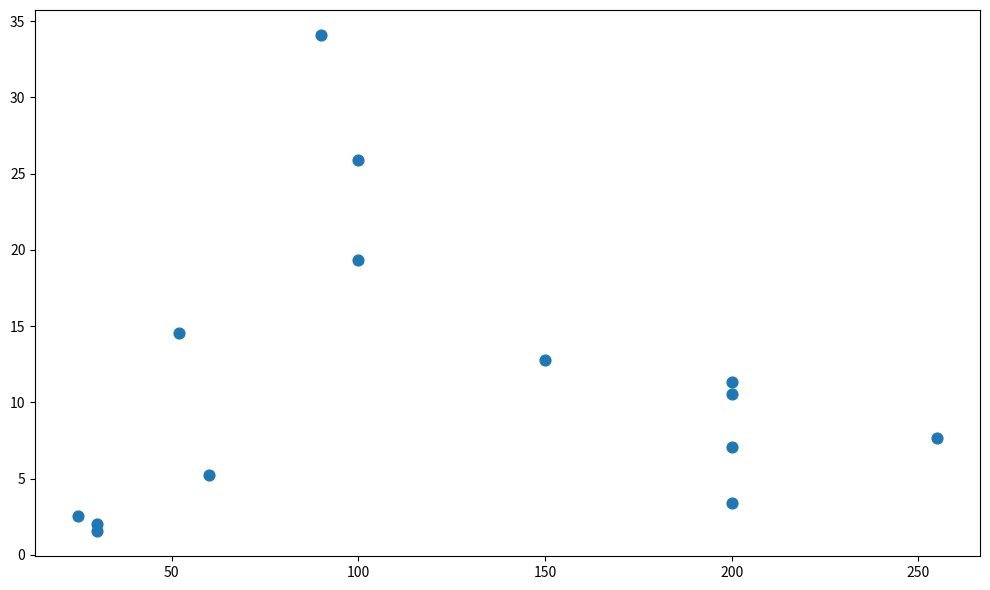

What is the range of Y values (max minus min)?

32.6